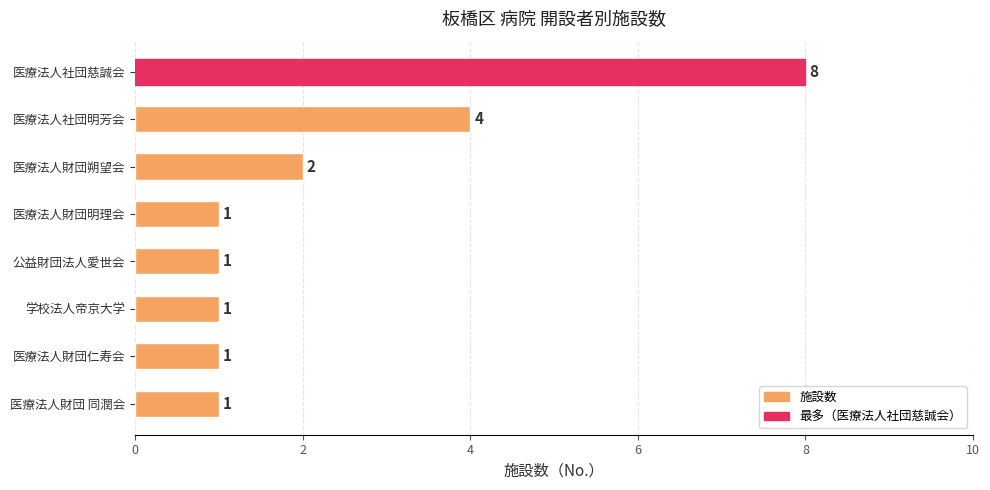

What is the value of the 5th bar from the top?

1